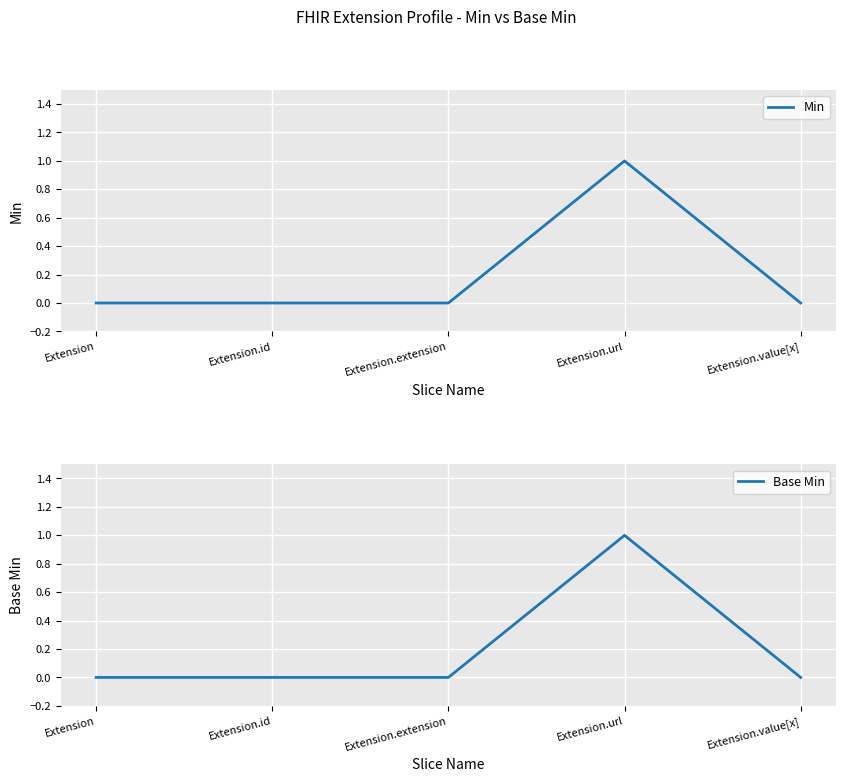

True or false: Base Min and Min intersect in this chart.

False